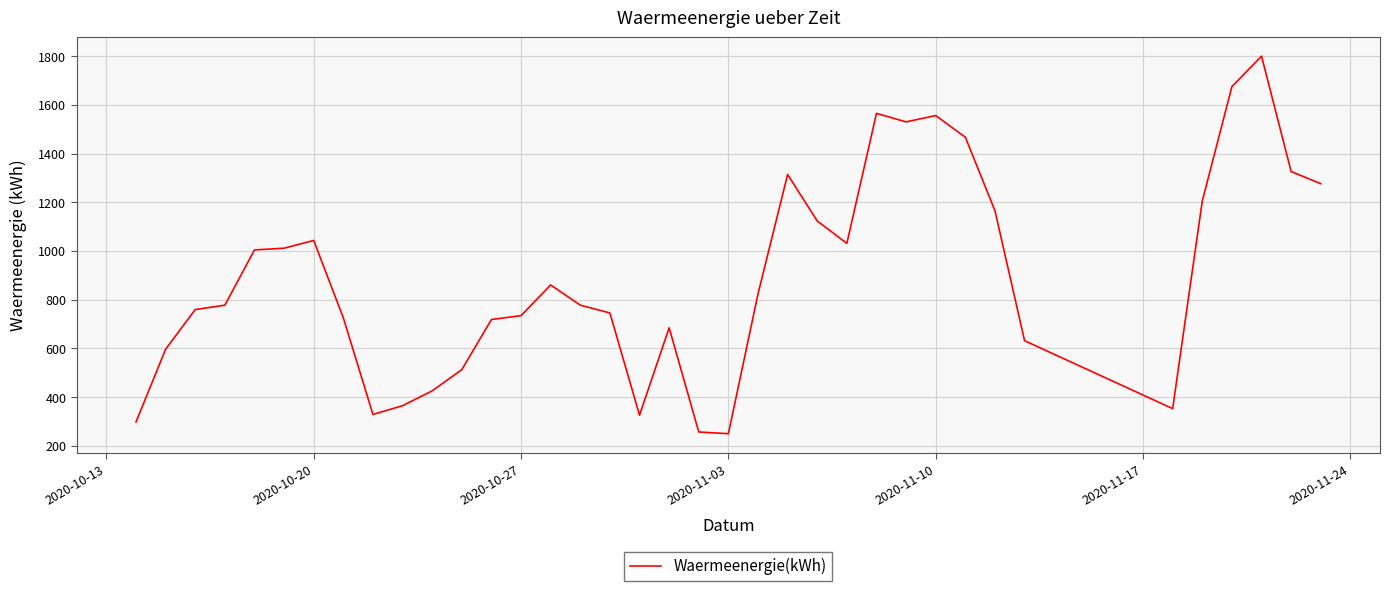

What is the greatest value displayed?

1800